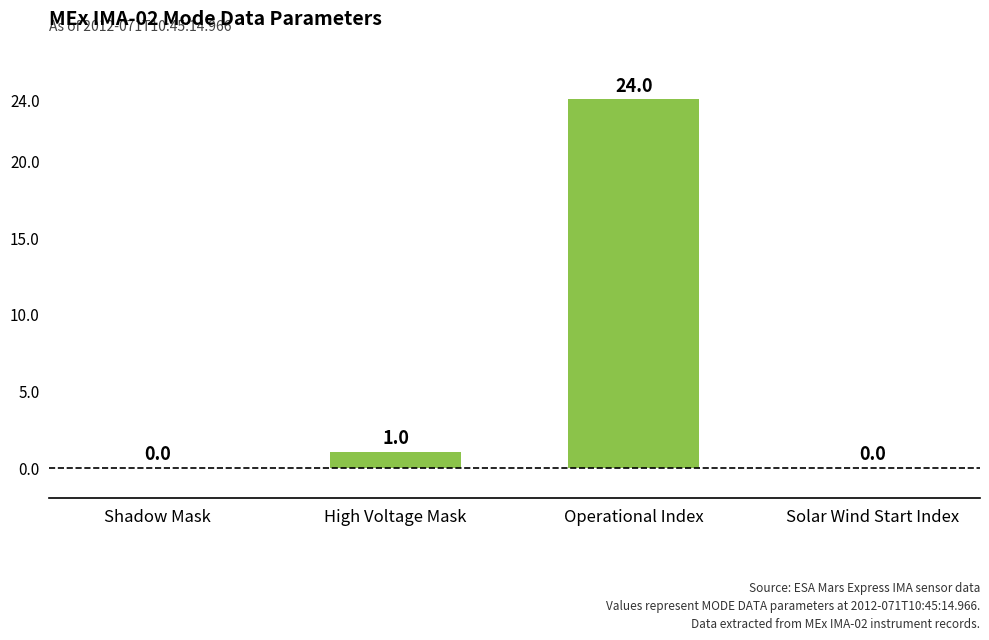

Read the value at High Voltage Mask.

1